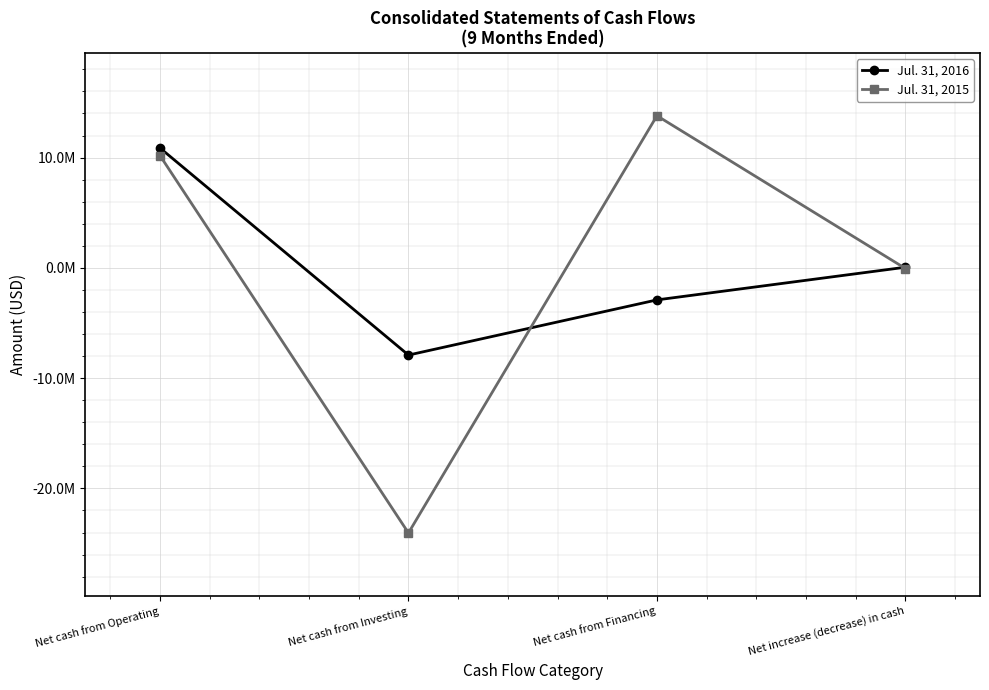

What are all the series names shown in the legend?

Jul. 31, 2016, Jul. 31, 2015